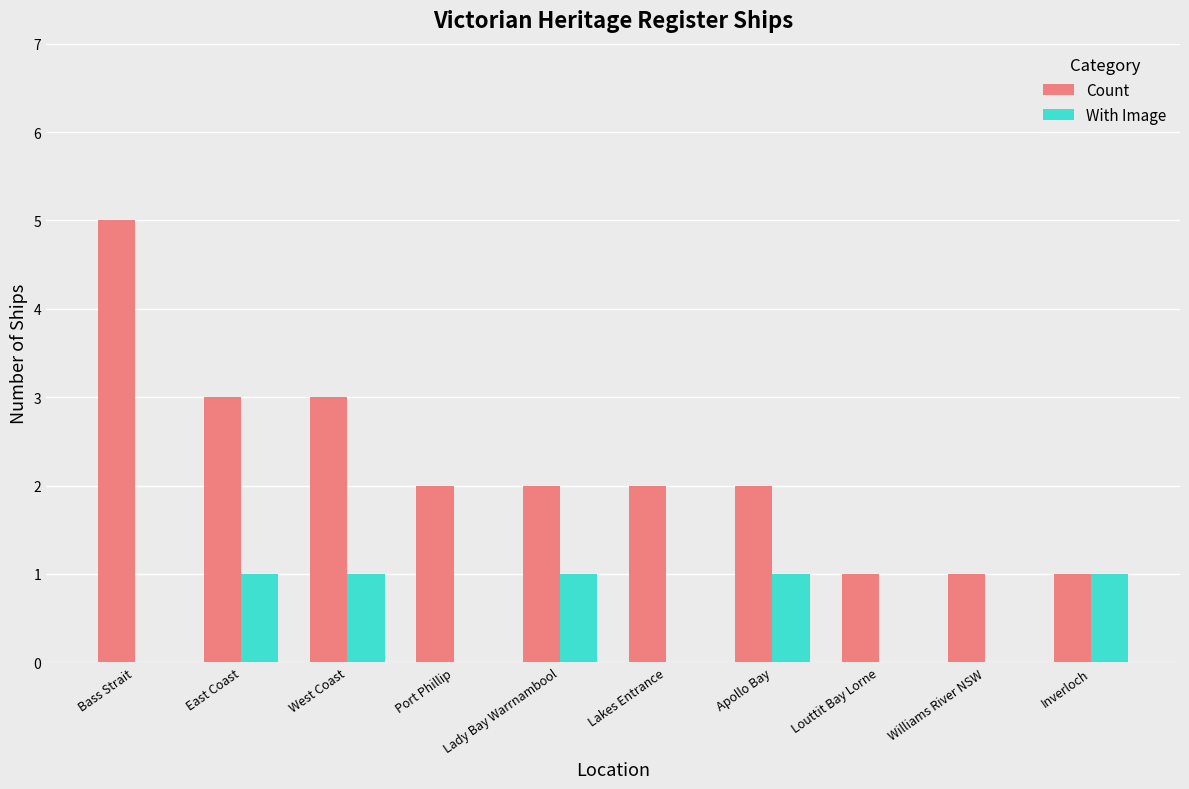

True or false: With Image has a value of 1 at West Coast.

True